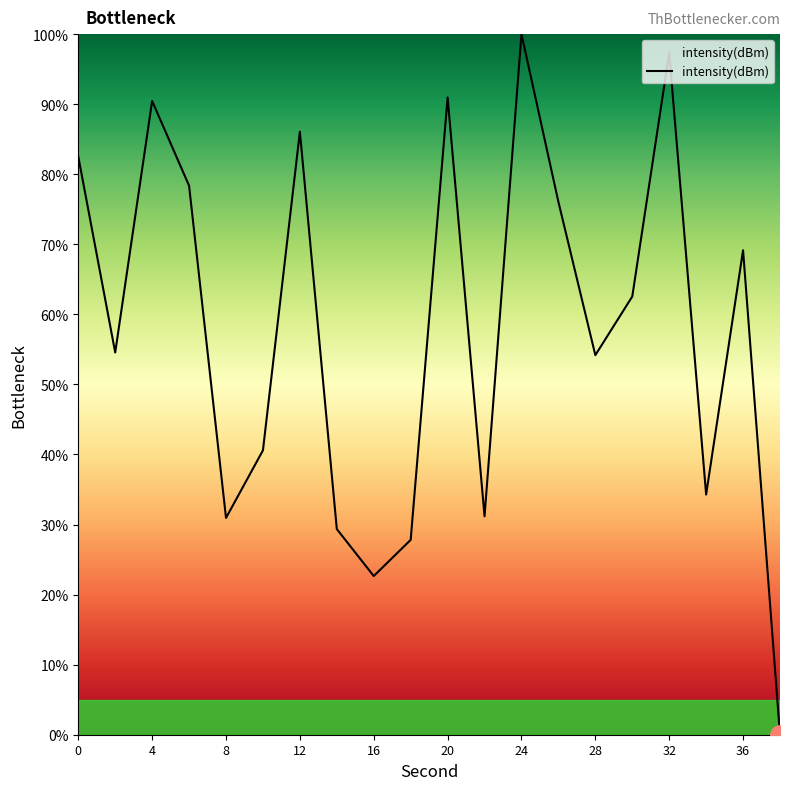

True or false: there are more than 2 points higher than both neighbors.

True